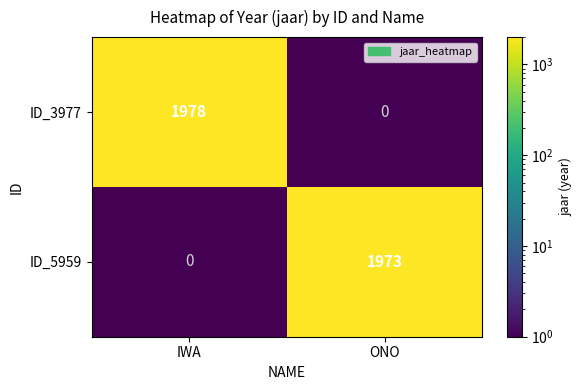

Is the value of ID_3977 at IWA greater than the value of ID_5959 at ONO?

Yes